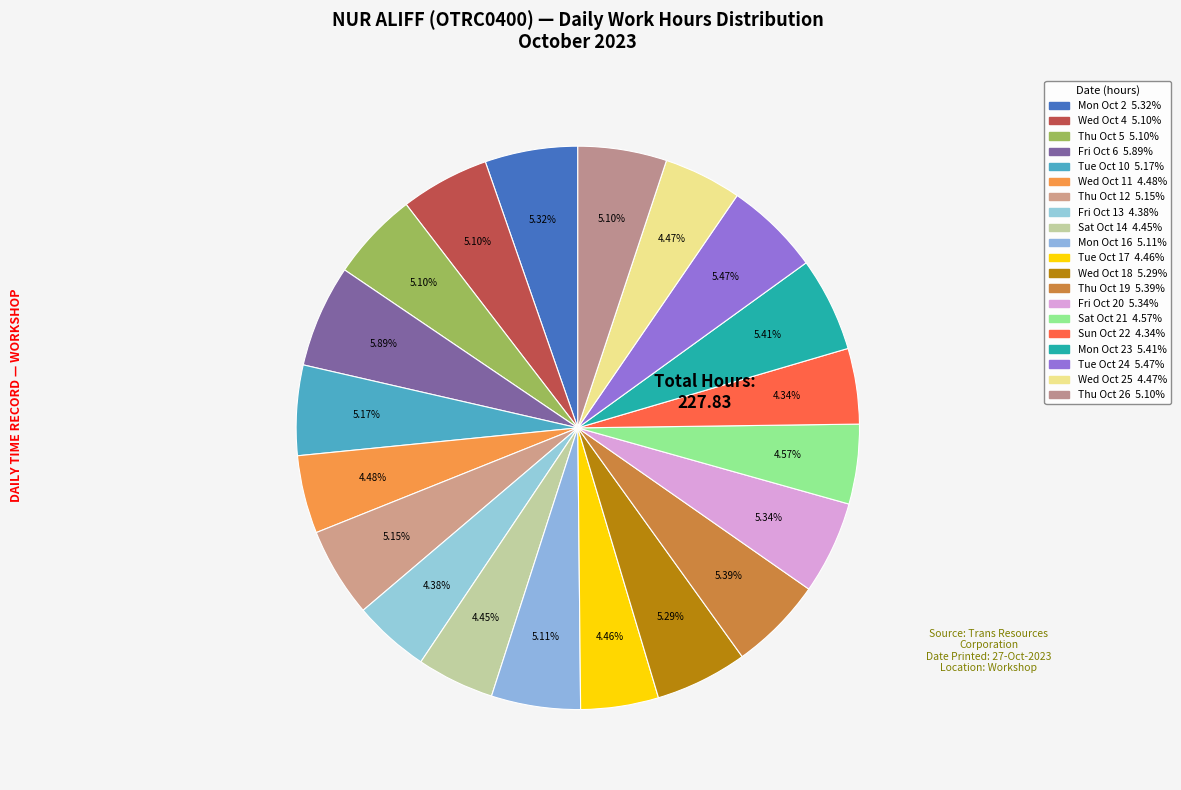

To the nearest percent, what is the average slice percentage?

5%